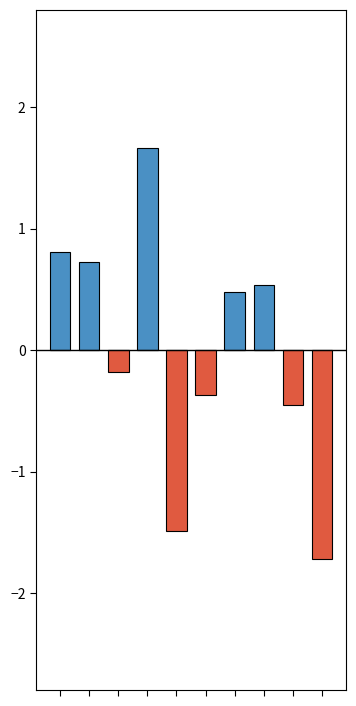

Rank the series by their maximum value, from lowest to highest.

Negative deviation, Positive deviation